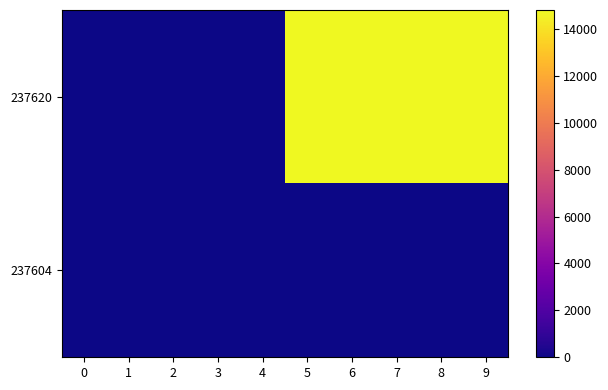

At which category is the sum across all series the highest?

5